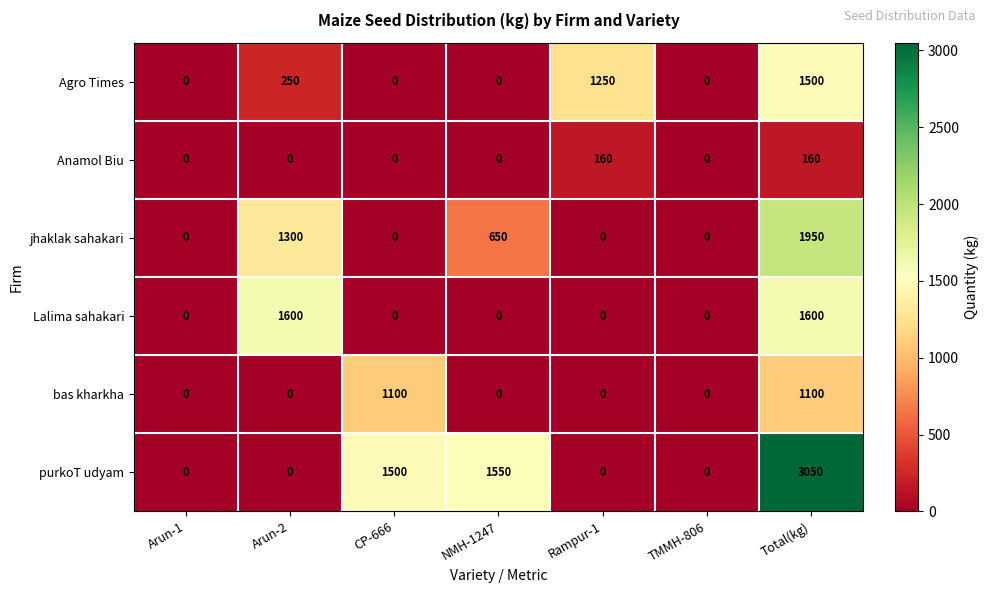

What is the approximate value of jhaklak sahakari at Arun-2, to the nearest 100?

1300